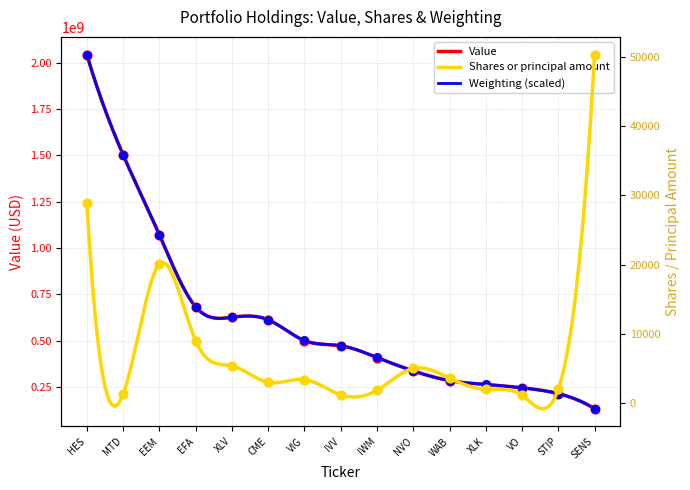

Which series has the largest Y range (max minus min)?

Value